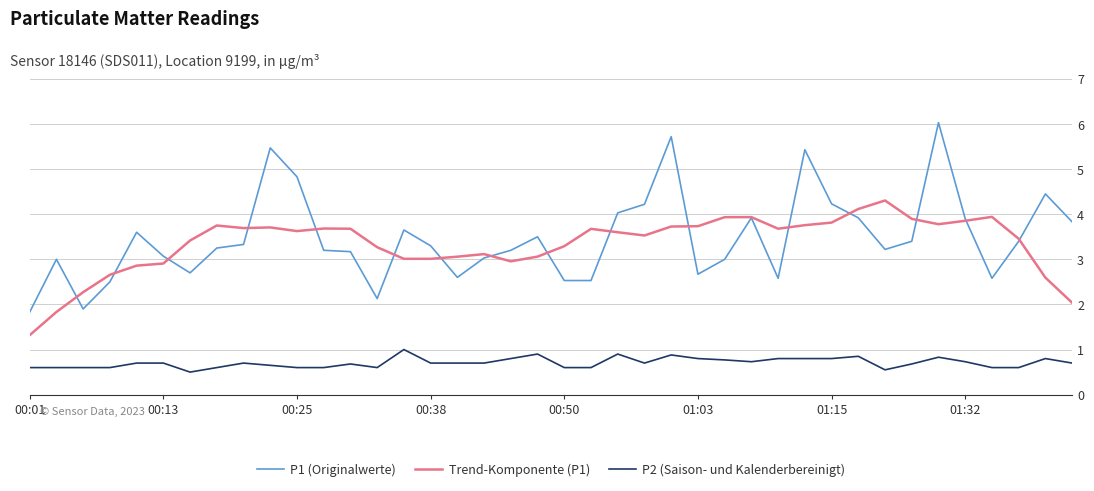

True or false: Trend-Komponente (P1) and P2 (Saison- und Kalenderbereinigt) intersect in this chart.

False